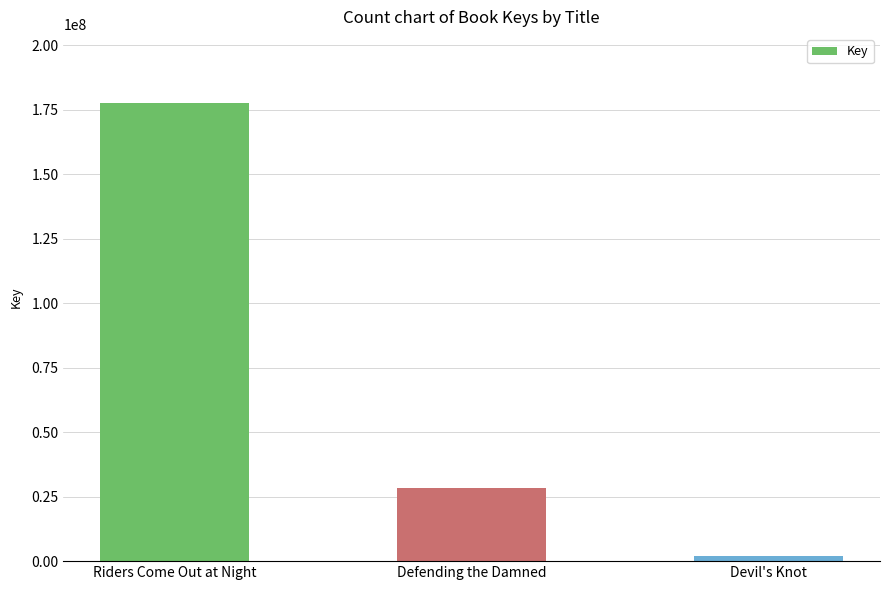

Which has a higher value, Defending the Damned or Devil's Knot?

Defending the Damned